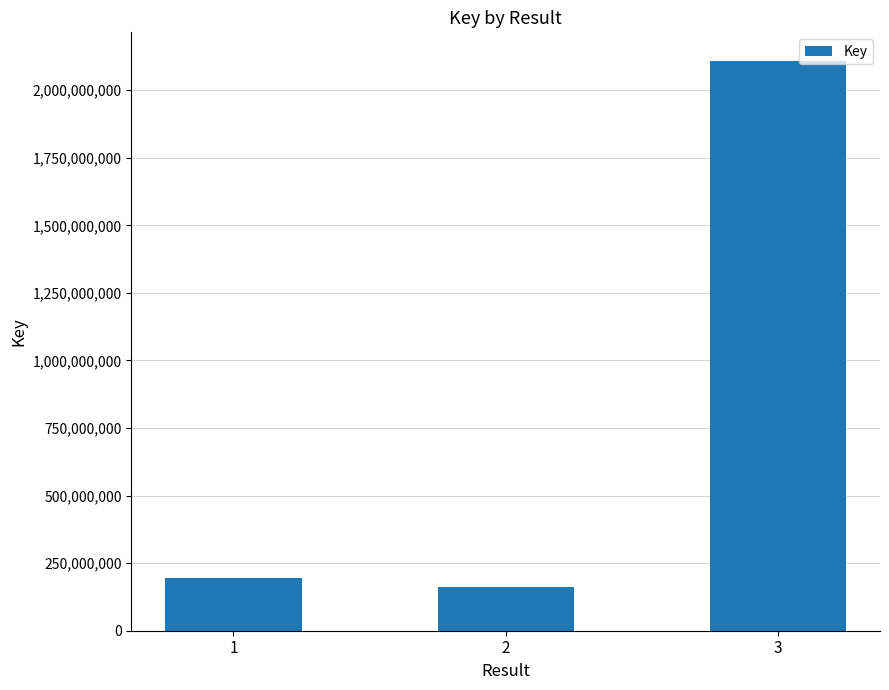

What value does the data have at 2?

163509985